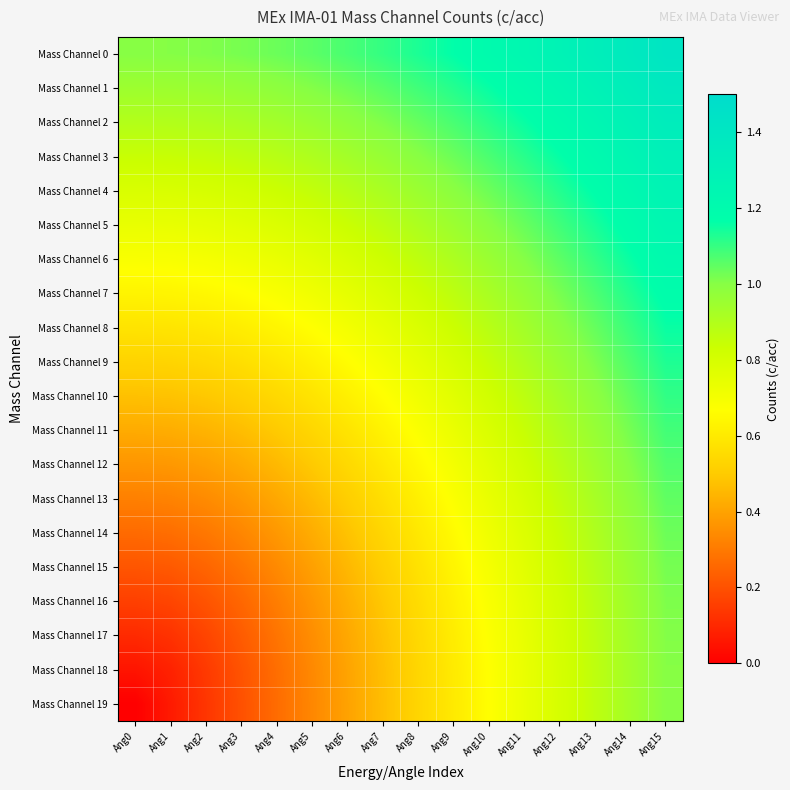

Count the number of data series in this chart.

20